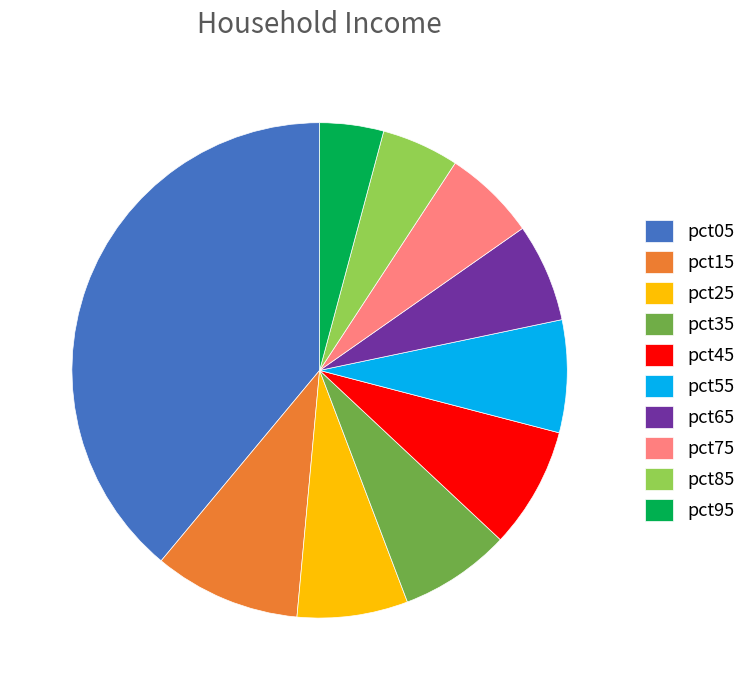

Does pct65 represent more than half of the total?

No